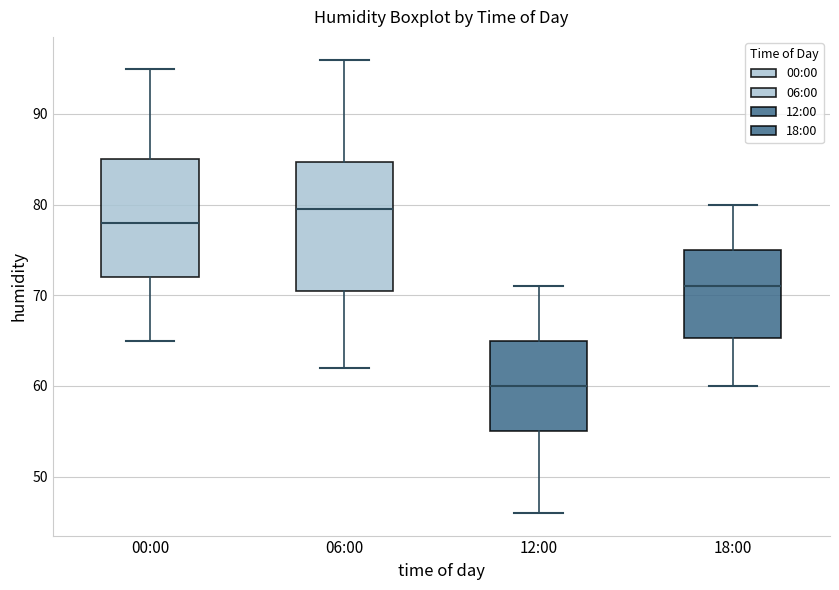

Reading left to right, transcribe this box plot: for each box, give where its median line is, the range the box spans, and where its two whiskers end, as read against the y-axis. The values are not printed on the chart, so give them approximately, as read against the axis.

00:00: median 78, box 72 to 85, whiskers 65 to 95
06:00: median 80, box 71 to 85, whiskers 62 to 96
12:00: median 60, box 55 to 65, whiskers 46 to 71
18:00: median 71, box 65 to 75, whiskers 60 to 80